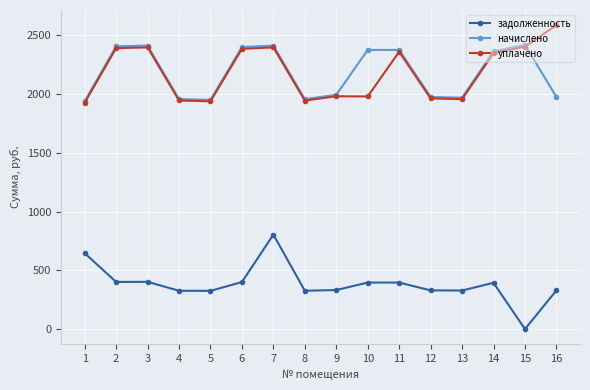

Which series has the widest spread of values?

задолженность